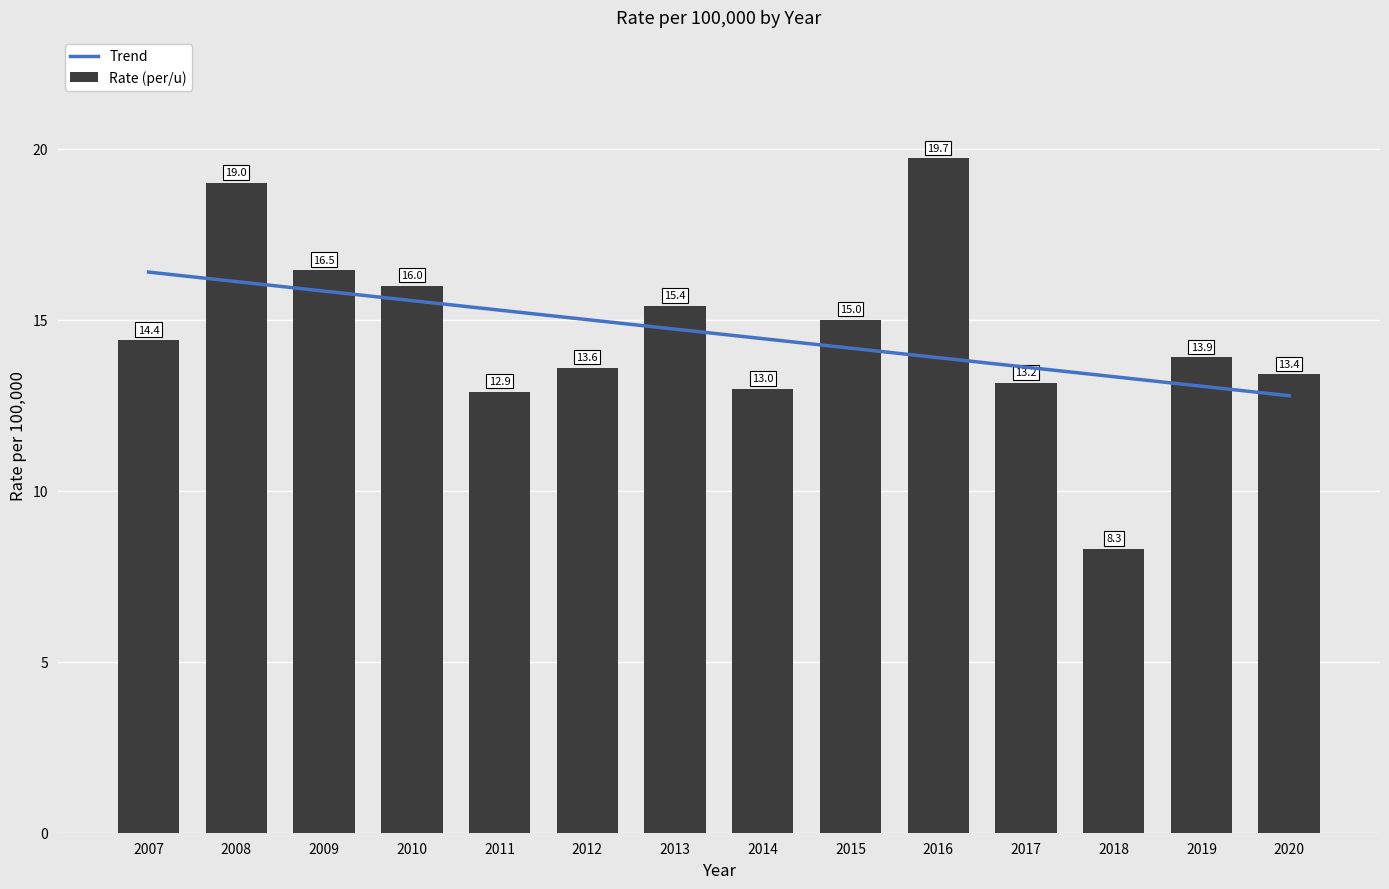

Rank the categories by Rate (per/u) value from highest to lowest.

2016, 2008, 2009, 2010, 2013, 2015, 2007, 2019, 2012, 2020, 2017, 2014, 2011, 2018